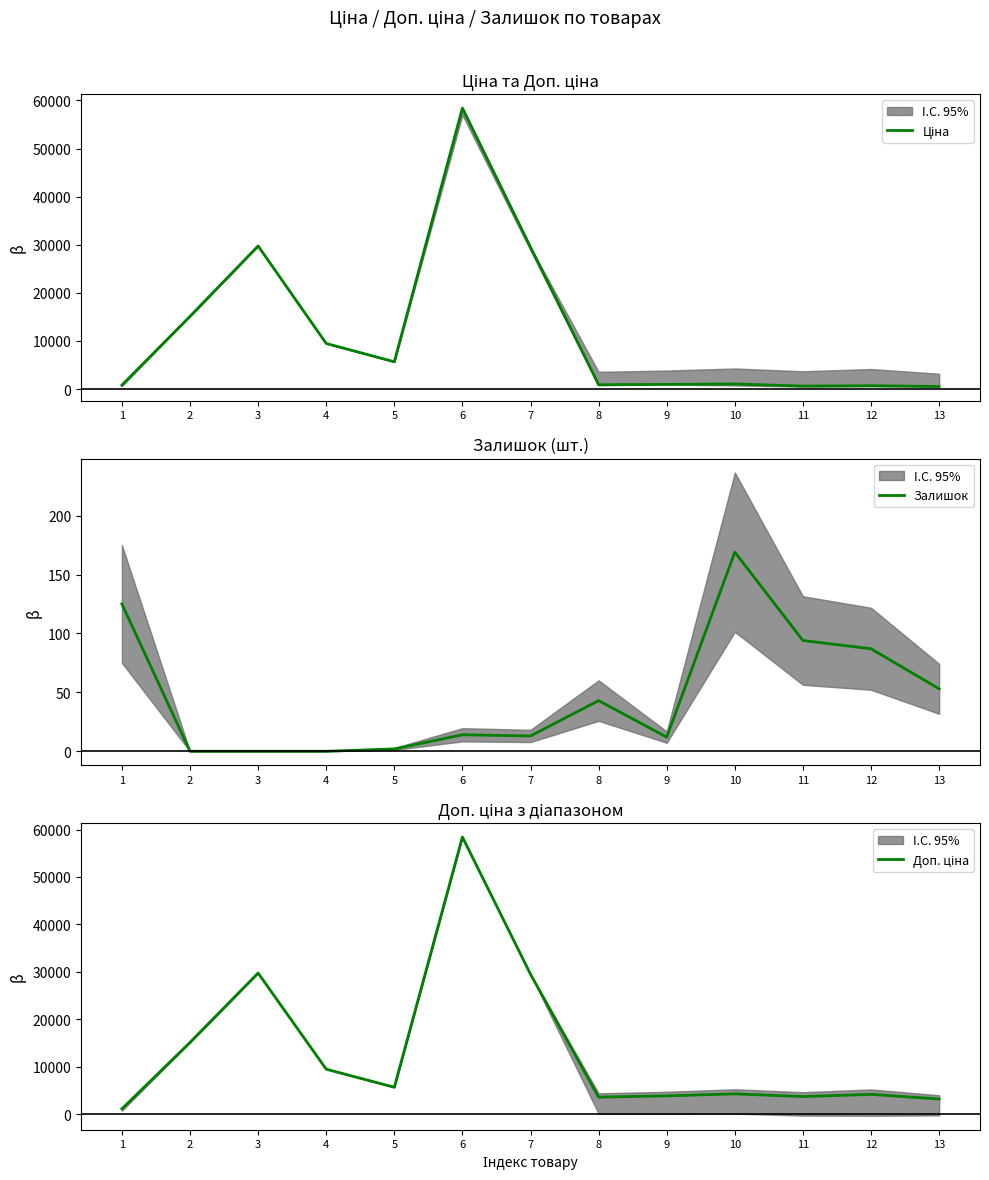

Where is the first local maximum for Ціна?

3